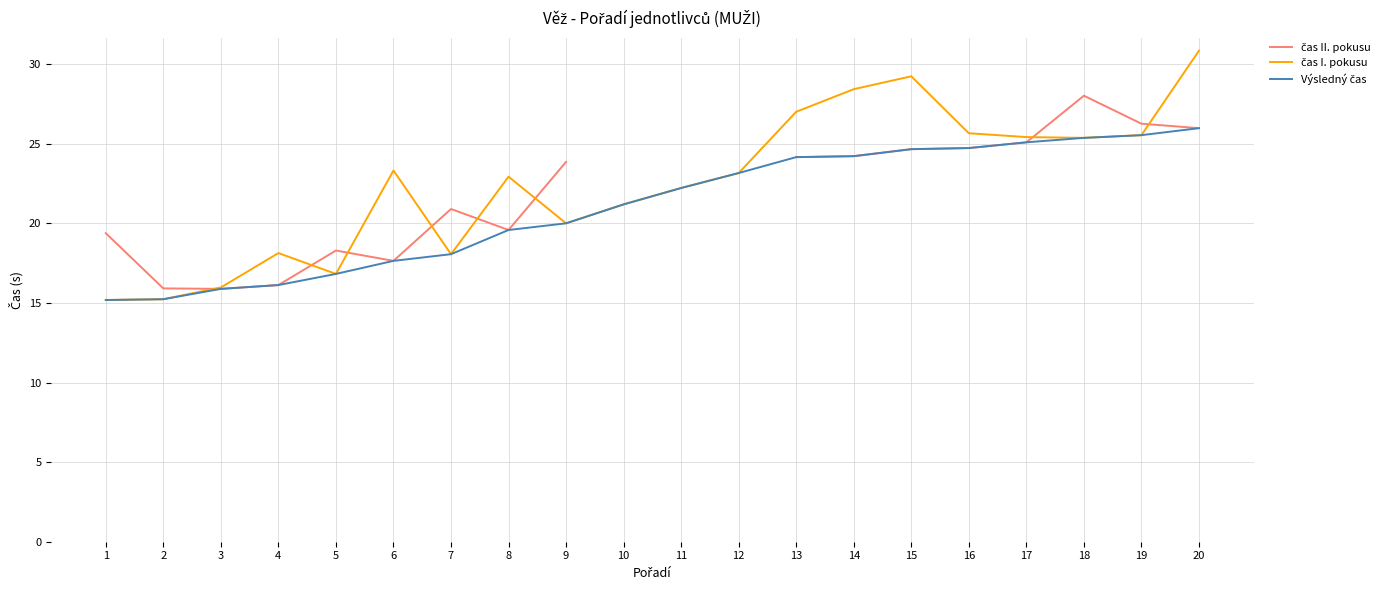

What is the smallest value displayed?

15.2